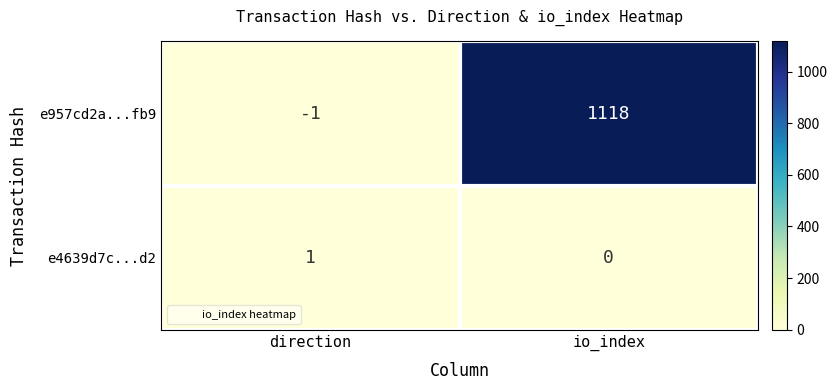

What is the sum of all e957cd2a...fb9 values?

1117